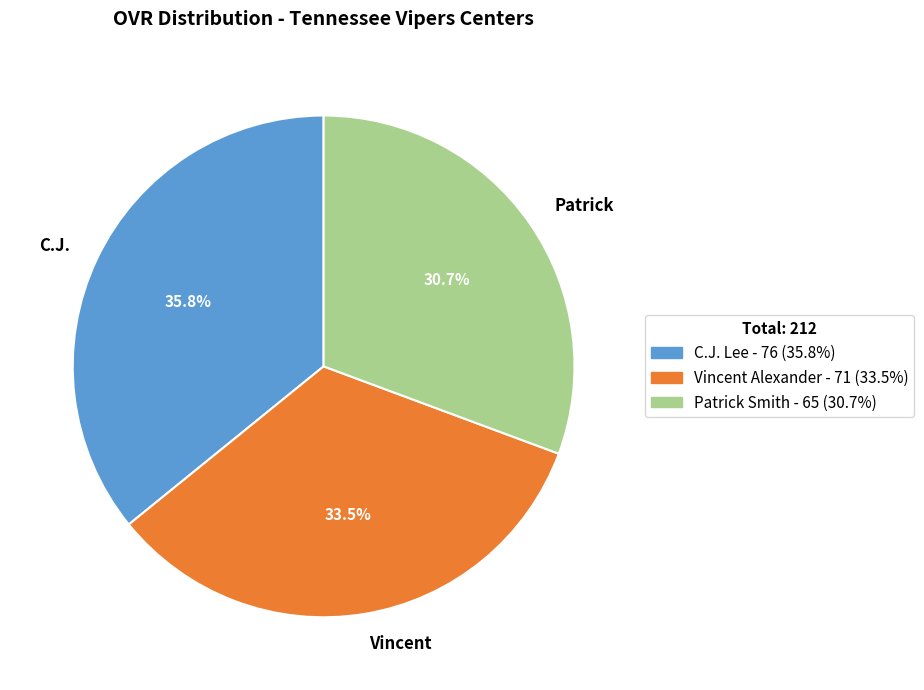

Which category has the smallest portion of the pie?

Patrick